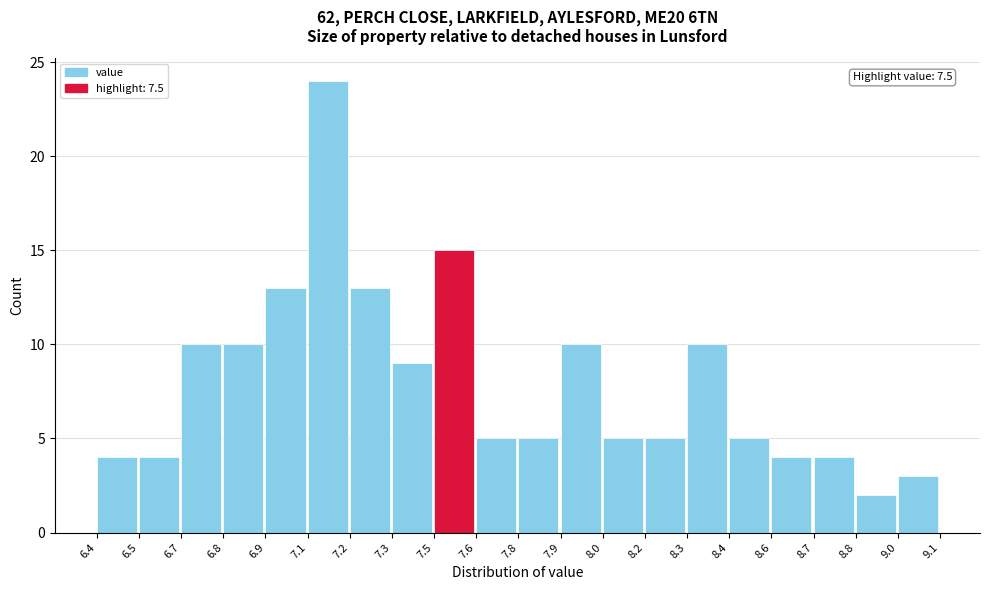

Reading left to right, extract all data points from this chart.

4	4	10	10	13	24	13	9	15	5	5	10	5	5	10	5	4	4	2	3